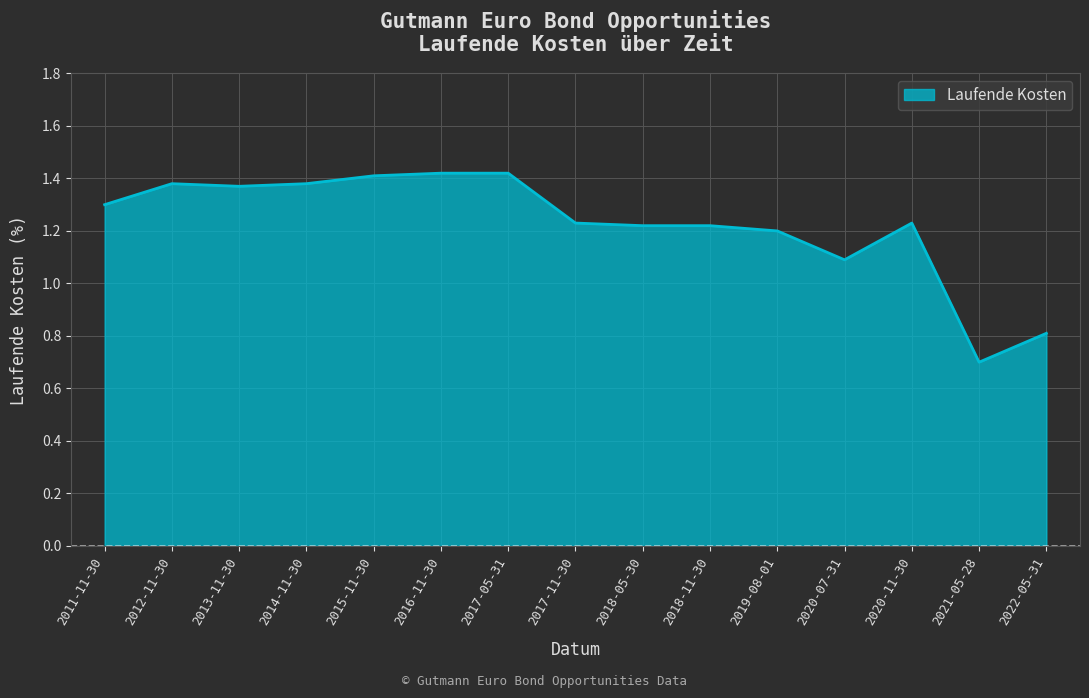

What position from the right is 2020-07-31?

4